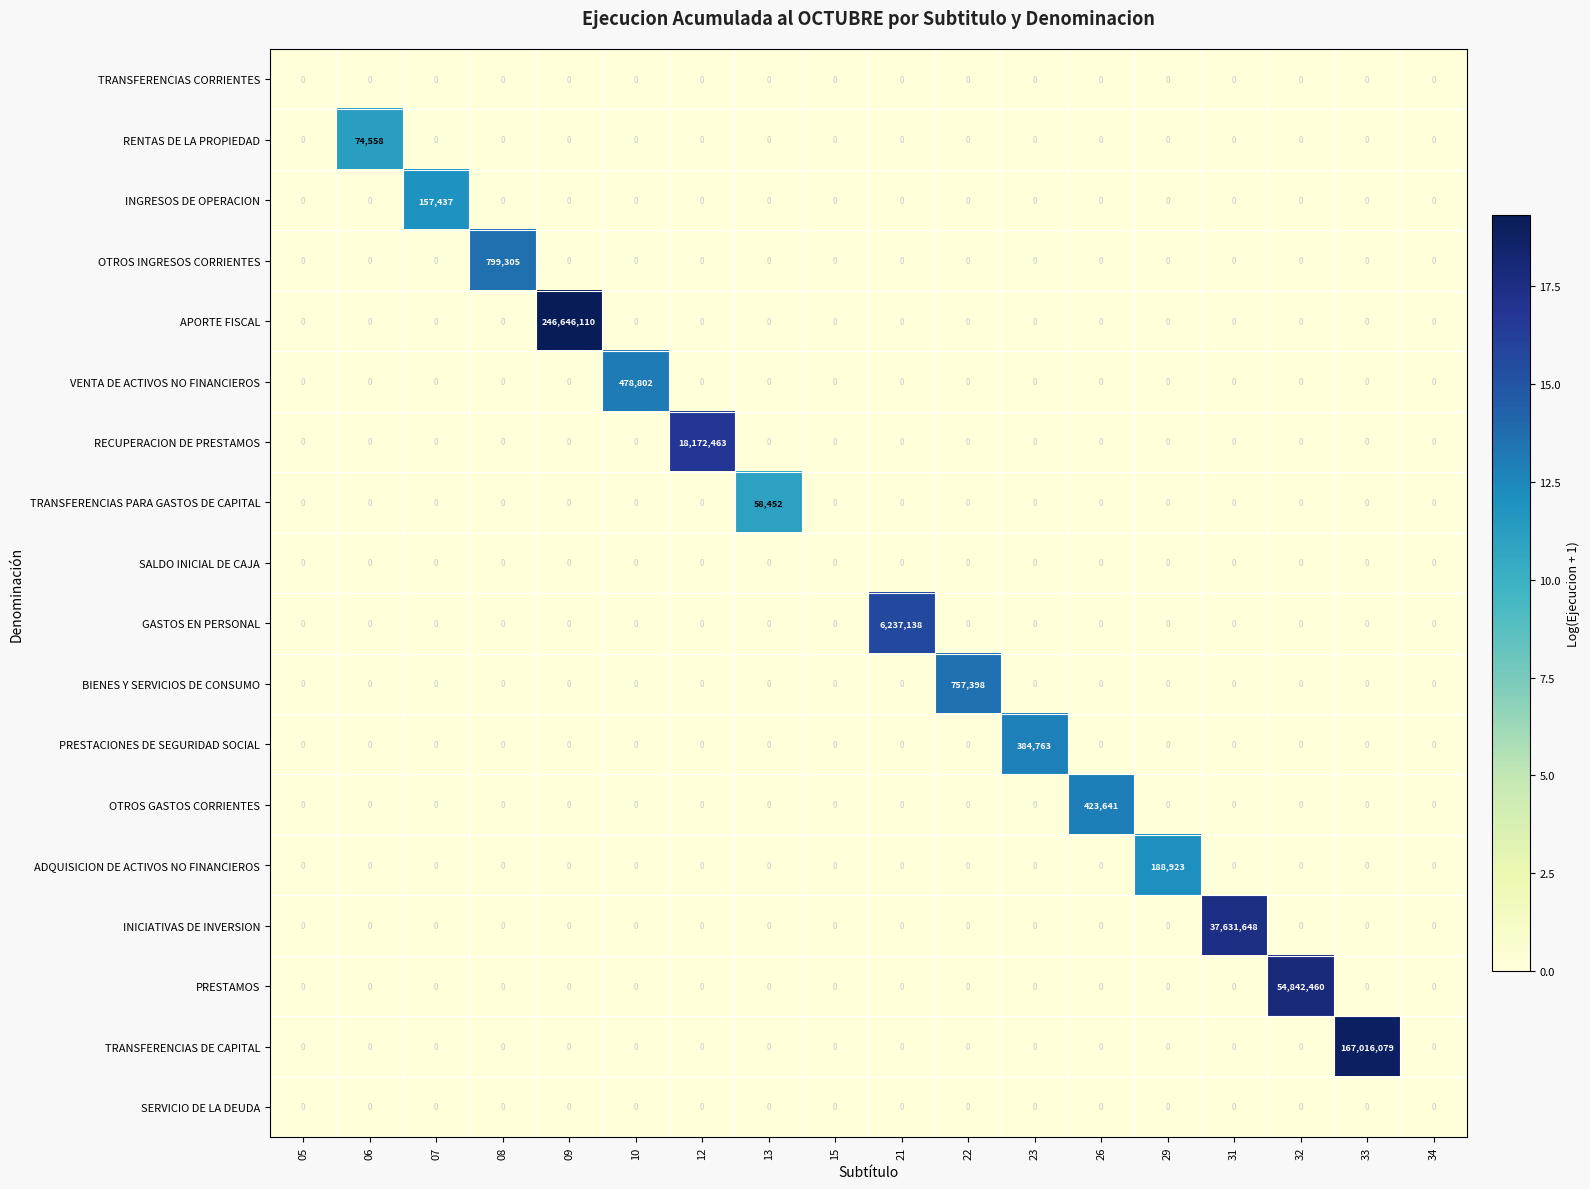

The value of ADQUISICION DE ACTIVOS NO FINANCIEROS at 33 is 0. True or false?

True